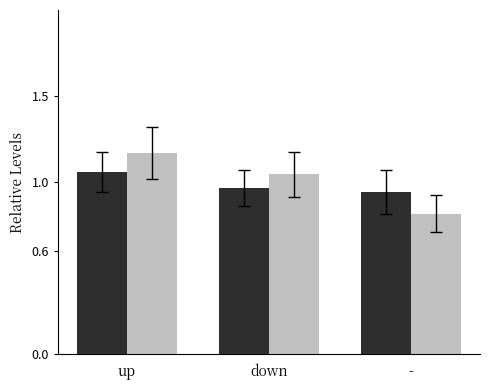

At which category is the sum across all series the highest?

up